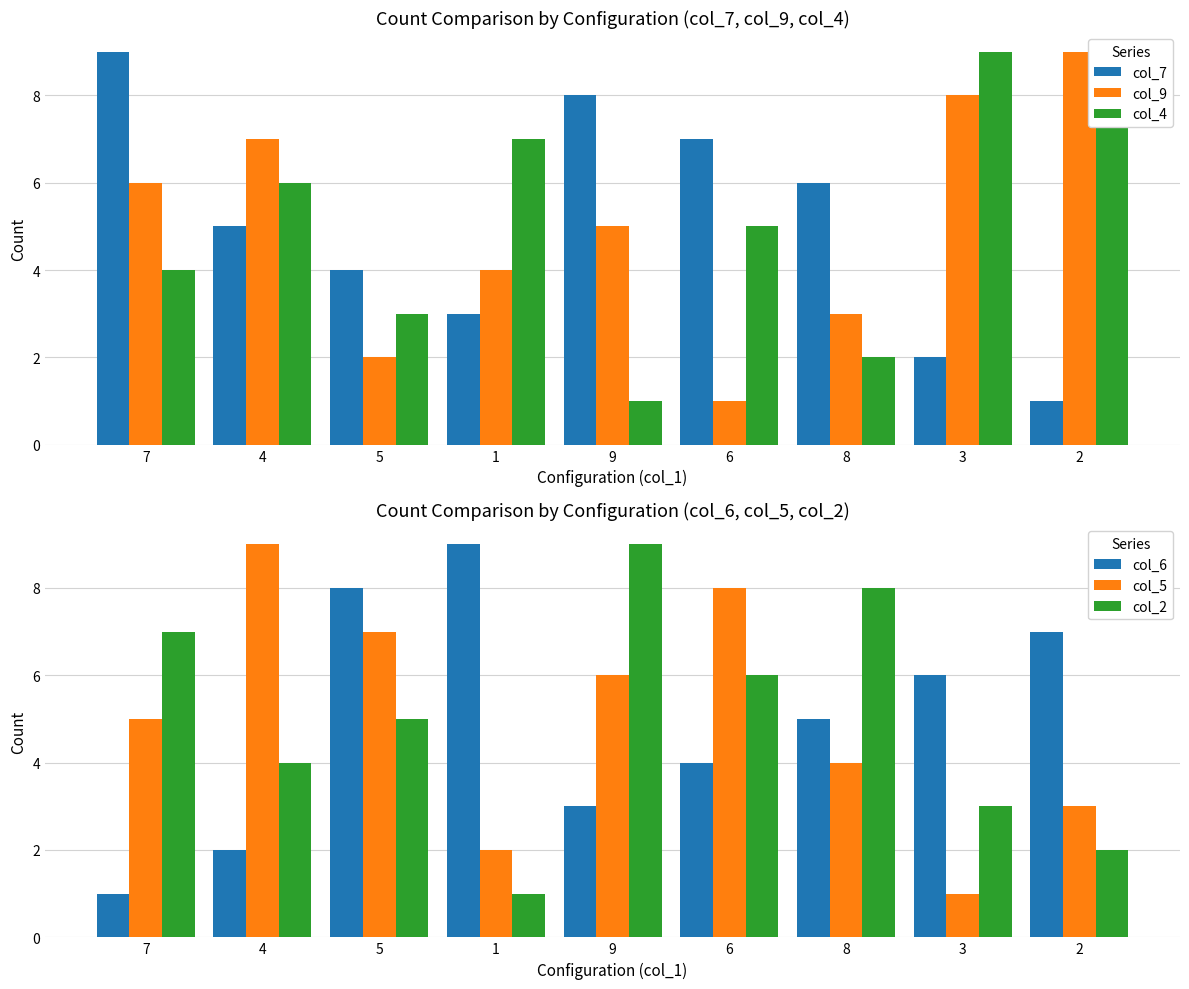

At how many categories does at least one series exceed 2?

9